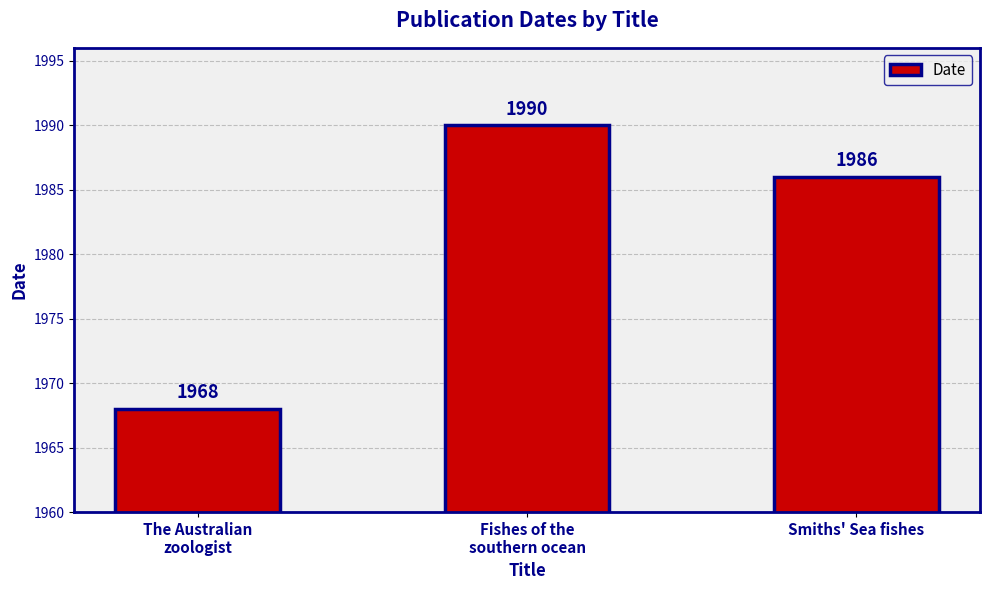

How many data points are less than 1986?

1